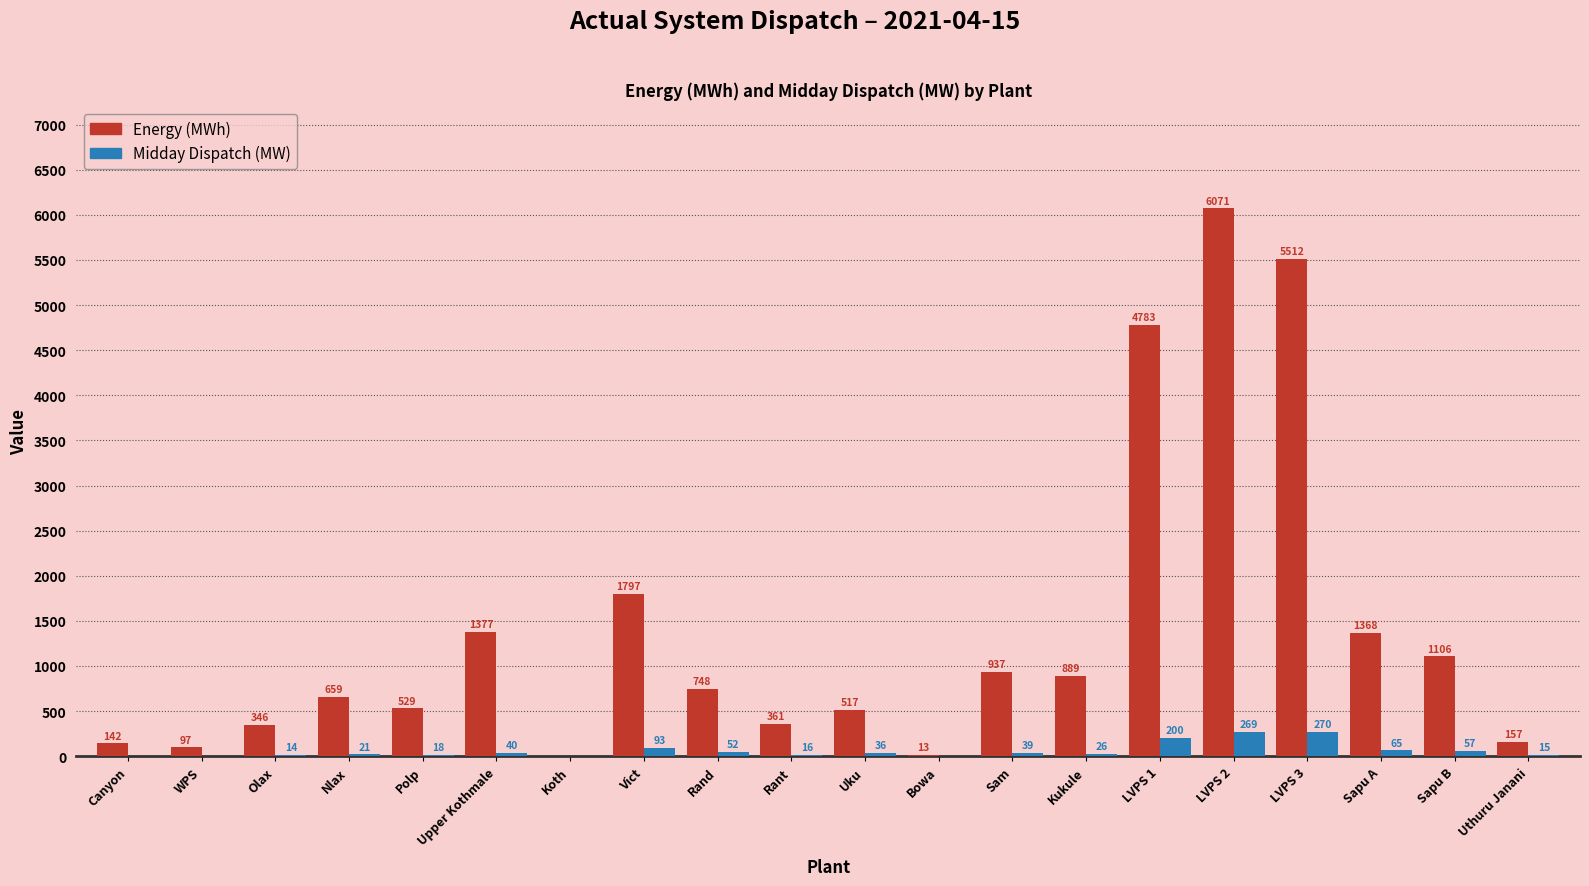

At which category is the sum across all series the highest?

LVPS 2